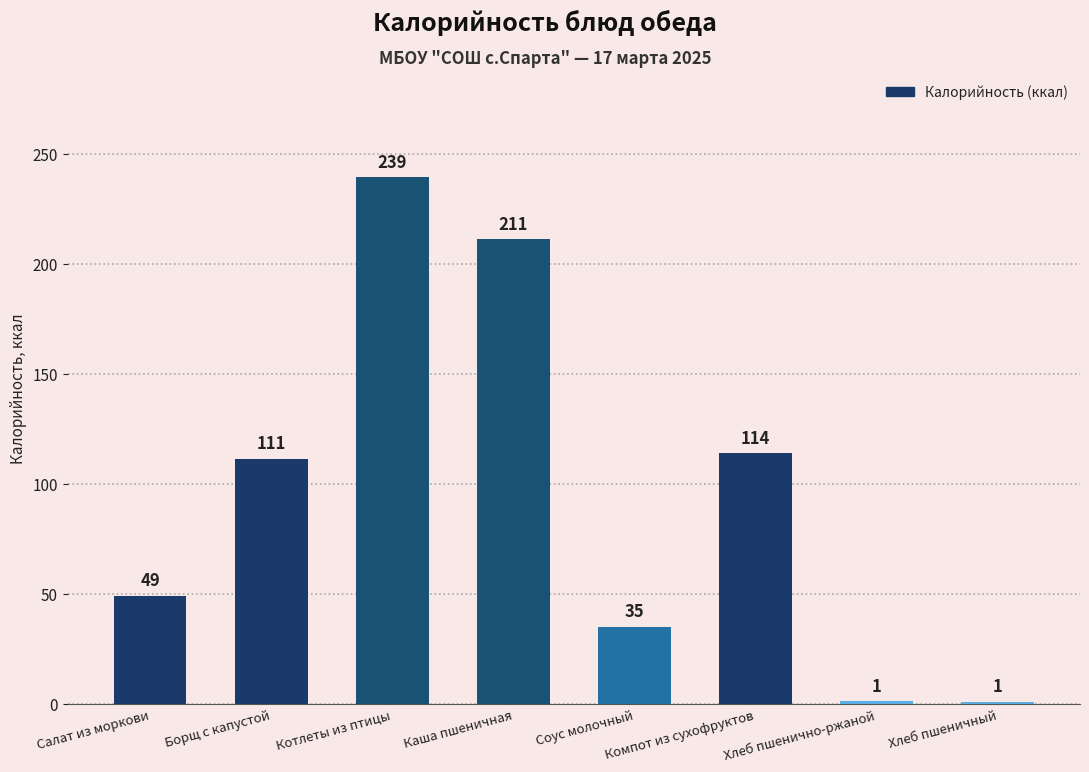

How many data points are above 111?

4